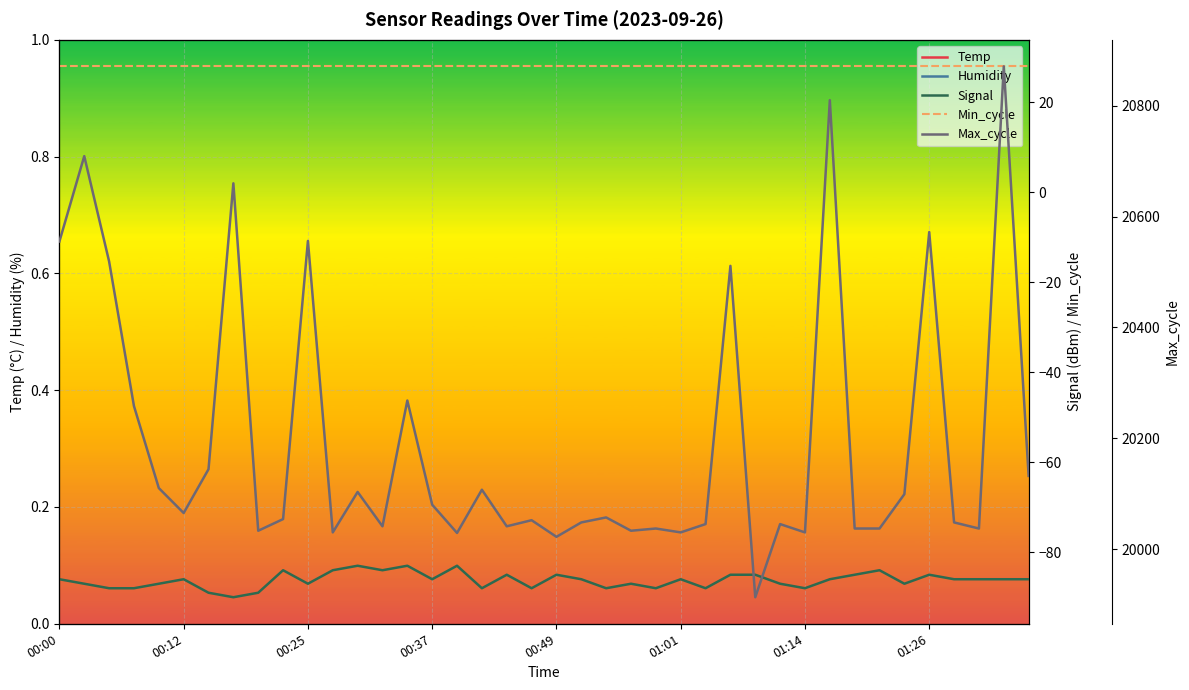

The value of Temp at 38 is 5.6. True or false?

False